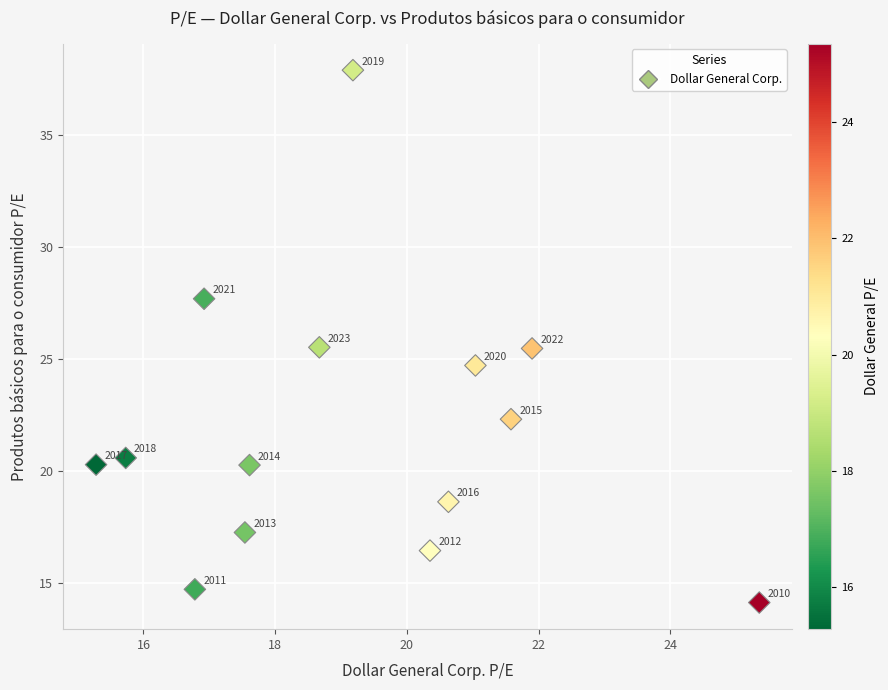

What Y value in the scatter plot is closest to 26?

25.5